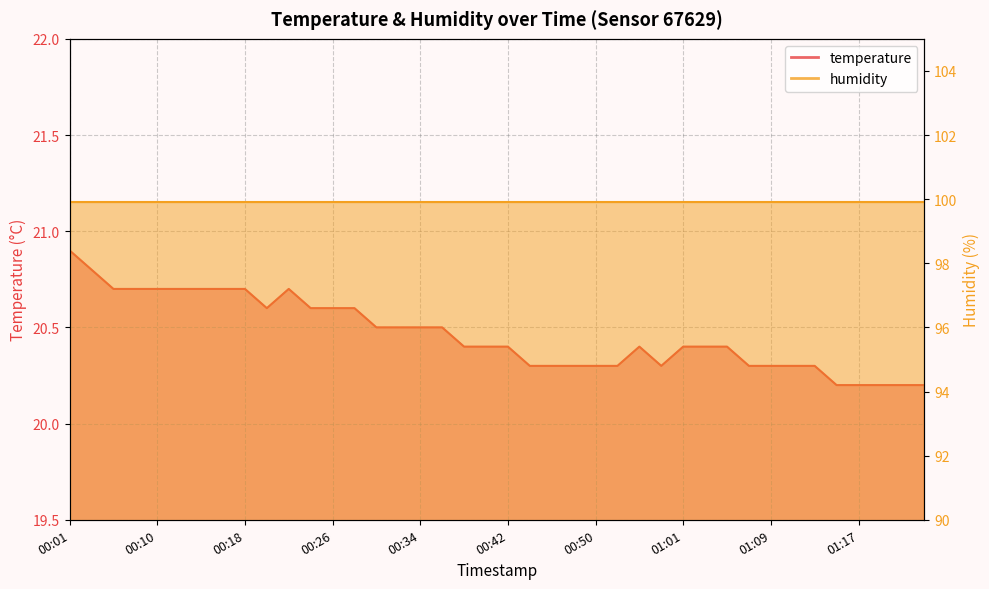

Reading left to right, list all the values displayed in this chart.

20.9	20.8	20.7	20.7	20.7	20.7	20.7	20.7	20.7	20.6	20.7	20.6	20.6	20.6	20.5	20.5	20.5	20.5	20.4	20.4	20.4	20.3	20.3	20.3	20.3	20.3	20.4	20.3	20.4	20.4	20.4	20.3	20.3	20.3	20.3	20.2	20.2	20.2	20.2	20.2